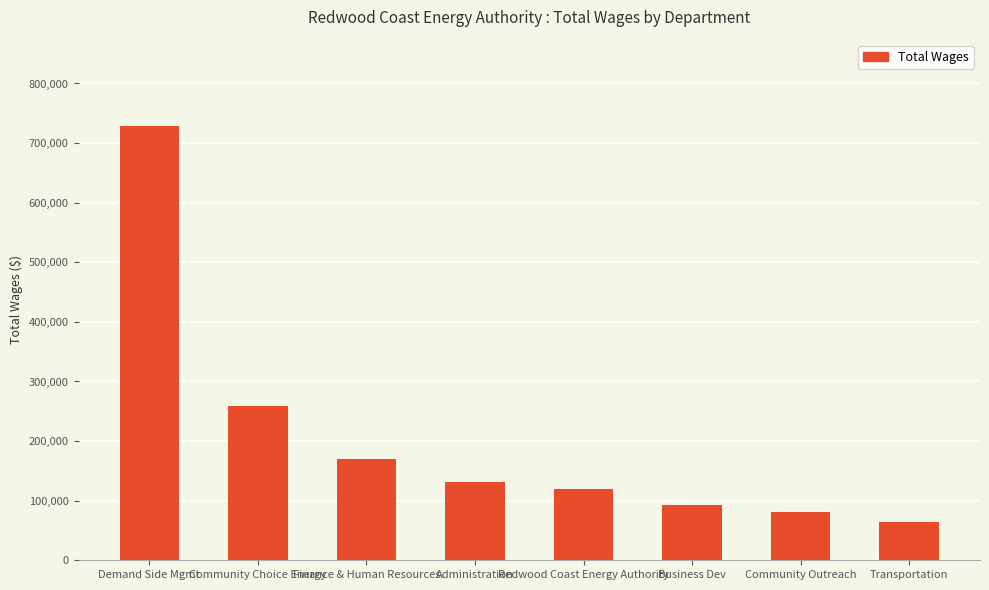

At which label is the value closest to 396105?

Community Choice Energy